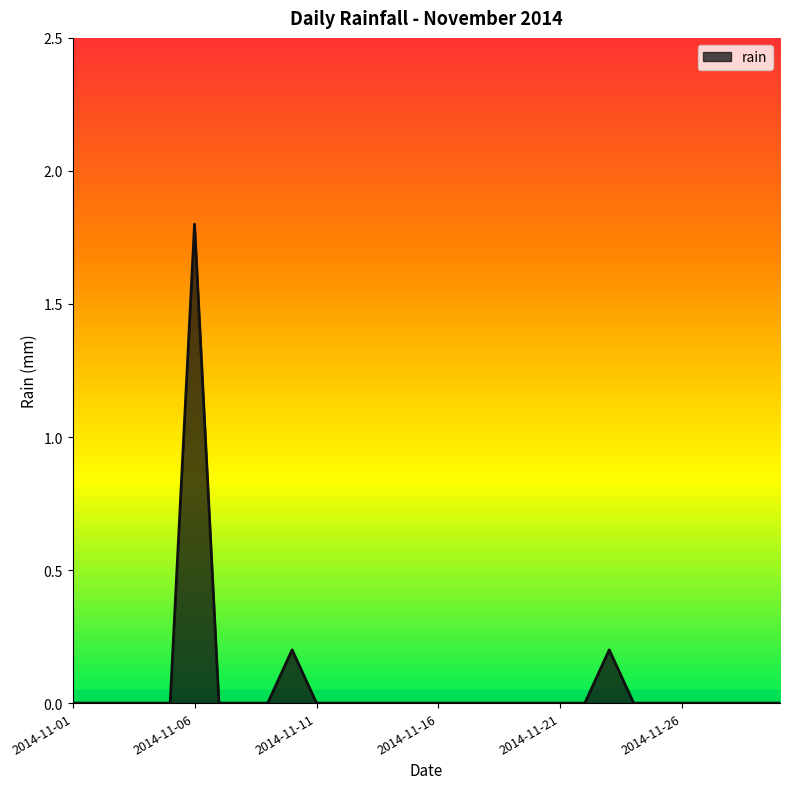

What is the difference between the maximum and minimum values?

1.8